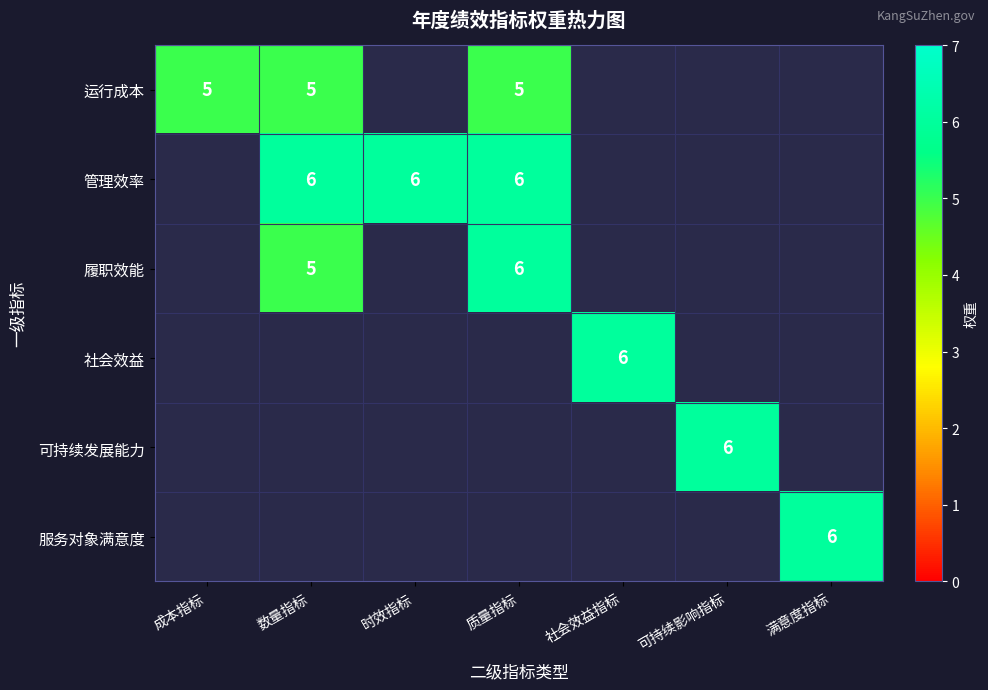

True or false: 运行成本 has a value of 2 at 质量指标.

False